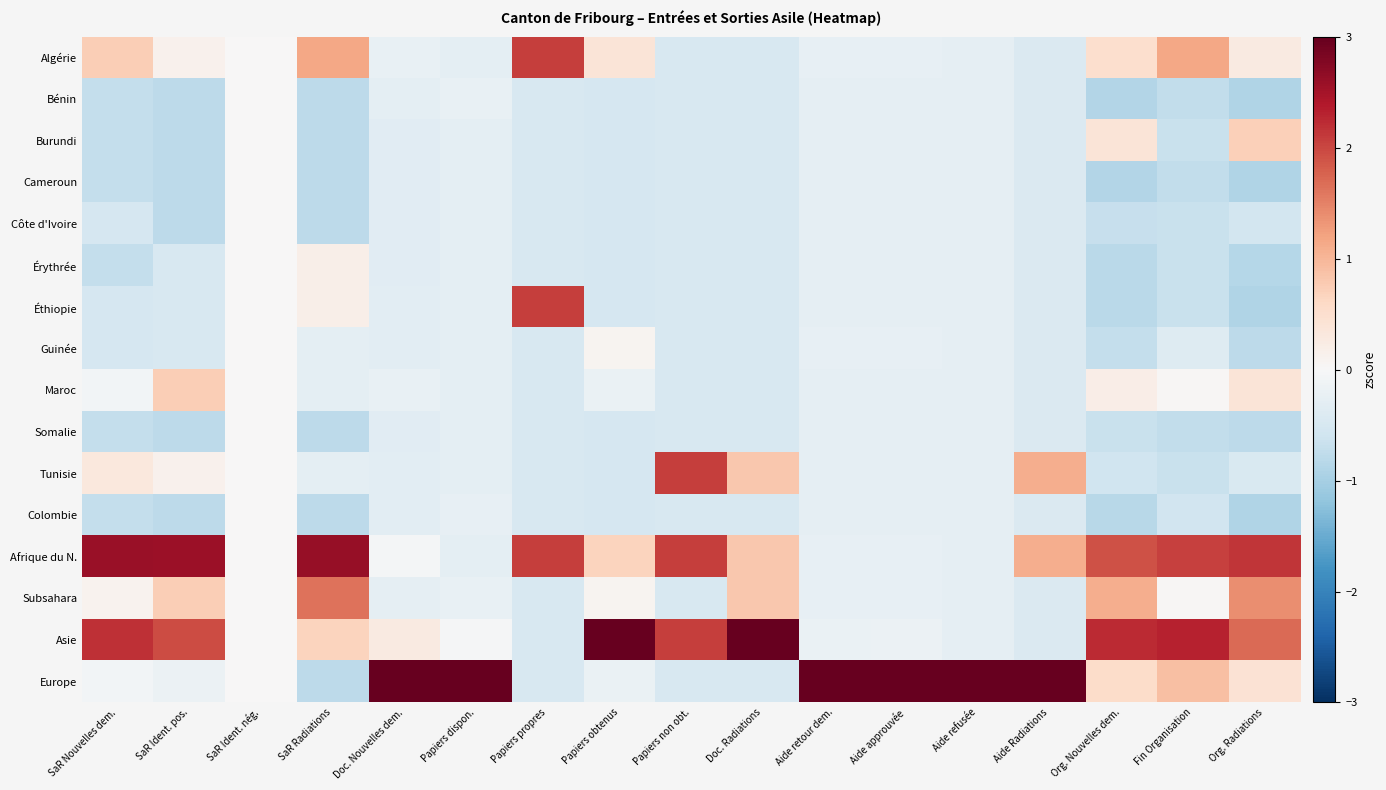

Reading left to right, transcribe all the data shown in this chart.

Algérie: SaR Nouvelles dem.=0.7	SaR Ident. pos.=0.1	SaR Ident. nég.=0.0	SaR Radiations=1.2	Doc. Nouvelles dem.=-0.2	Papiers dispon.=-0.3	Papiers propres=2.1	Papiers obtenus=0.4	Papiers non obt.=-0.5	Doc. Radiations=-0.5	Aide retour dem.=-0.3	Aide approuvée=-0.3	Aide refusée=-0.3	Aide Radiations=-0.4	Org. Nouvelles dem.=0.5	Fin Organisation=1.2	Org. Radiations=0.3
Bénin: SaR Nouvelles dem.=-0.7	SaR Ident. pos.=-0.8	SaR Ident. nég.=0.0	SaR Radiations=-0.8	Doc. Nouvelles dem.=-0.3	Papiers dispon.=-0.2	Papiers propres=-0.5	Papiers obtenus=-0.5	Papiers non obt.=-0.5	Doc. Radiations=-0.5	Aide retour dem.=-0.3	Aide approuvée=-0.3	Aide refusée=-0.3	Aide Radiations=-0.4	Org. Nouvelles dem.=-0.9	Fin Organisation=-0.7	Org. Radiations=-0.9
Burundi: SaR Nouvelles dem.=-0.7	SaR Ident. pos.=-0.8	SaR Ident. nég.=0.0	SaR Radiations=-0.8	Doc. Nouvelles dem.=-0.3	Papiers dispon.=-0.3	Papiers propres=-0.5	Papiers obtenus=-0.5	Papiers non obt.=-0.5	Doc. Radiations=-0.5	Aide retour dem.=-0.3	Aide approuvée=-0.3	Aide refusée=-0.3	Aide Radiations=-0.4	Org. Nouvelles dem.=0.4	Fin Organisation=-0.7	Org. Radiations=0.7
Cameroun: SaR Nouvelles dem.=-0.7	SaR Ident. pos.=-0.8	SaR Ident. nég.=0.0	SaR Radiations=-0.8	Doc. Nouvelles dem.=-0.3	Papiers dispon.=-0.3	Papiers propres=-0.5	Papiers obtenus=-0.5	Papiers non obt.=-0.5	Doc. Radiations=-0.5	Aide retour dem.=-0.3	Aide approuvée=-0.3	Aide refusée=-0.3	Aide Radiations=-0.4	Org. Nouvelles dem.=-0.9	Fin Organisation=-0.7	Org. Radiations=-0.9
Côte d'Ivoire: SaR Nouvelles dem.=-0.5	SaR Ident. pos.=-0.8	SaR Ident. nég.=0.0	SaR Radiations=-0.8	Doc. Nouvelles dem.=-0.3	Papiers dispon.=-0.3	Papiers propres=-0.5	Papiers obtenus=-0.5	Papiers non obt.=-0.5	Doc. Radiations=-0.5	Aide retour dem.=-0.3	Aide approuvée=-0.3	Aide refusée=-0.3	Aide Radiations=-0.4	Org. Nouvelles dem.=-0.7	Fin Organisation=-0.7	Org. Radiations=-0.6
Érythrée: SaR Nouvelles dem.=-0.7	SaR Ident. pos.=-0.5	SaR Ident. nég.=0.0	SaR Radiations=0.2	Doc. Nouvelles dem.=-0.3	Papiers dispon.=-0.3	Papiers propres=-0.5	Papiers obtenus=-0.5	Papiers non obt.=-0.5	Doc. Radiations=-0.5	Aide retour dem.=-0.3	Aide approuvée=-0.3	Aide refusée=-0.3	Aide Radiations=-0.4	Org. Nouvelles dem.=-0.8	Fin Organisation=-0.7	Org. Radiations=-0.8
Éthiopie: SaR Nouvelles dem.=-0.5	SaR Ident. pos.=-0.5	SaR Ident. nég.=0.0	SaR Radiations=0.2	Doc. Nouvelles dem.=-0.3	Papiers dispon.=-0.3	Papiers propres=2.1	Papiers obtenus=-0.5	Papiers non obt.=-0.5	Doc. Radiations=-0.5	Aide retour dem.=-0.3	Aide approuvée=-0.3	Aide refusée=-0.3	Aide Radiations=-0.4	Org. Nouvelles dem.=-0.8	Fin Organisation=-0.7	Org. Radiations=-0.9
Guinée: SaR Nouvelles dem.=-0.5	SaR Ident. pos.=-0.5	SaR Ident. nég.=0.0	SaR Radiations=-0.3	Doc. Nouvelles dem.=-0.3	Papiers dispon.=-0.3	Papiers propres=-0.5	Papiers obtenus=0.1	Papiers non obt.=-0.5	Doc. Radiations=-0.5	Aide retour dem.=-0.3	Aide approuvée=-0.3	Aide refusée=-0.3	Aide Radiations=-0.4	Org. Nouvelles dem.=-0.7	Fin Organisation=-0.4	Org. Radiations=-0.8
Maroc: SaR Nouvelles dem.=-0.1	SaR Ident. pos.=0.7	SaR Ident. nég.=0.0	SaR Radiations=-0.3	Doc. Nouvelles dem.=-0.2	Papiers dispon.=-0.3	Papiers propres=-0.5	Papiers obtenus=-0.2	Papiers non obt.=-0.5	Doc. Radiations=-0.5	Aide retour dem.=-0.3	Aide approuvée=-0.3	Aide refusée=-0.3	Aide Radiations=-0.4	Org. Nouvelles dem.=0.2	Fin Organisation=0.0	Org. Radiations=0.4
Somalie: SaR Nouvelles dem.=-0.7	SaR Ident. pos.=-0.8	SaR Ident. nég.=0.0	SaR Radiations=-0.8	Doc. Nouvelles dem.=-0.3	Papiers dispon.=-0.3	Papiers propres=-0.5	Papiers obtenus=-0.5	Papiers non obt.=-0.5	Doc. Radiations=-0.5	Aide retour dem.=-0.3	Aide approuvée=-0.3	Aide refusée=-0.3	Aide Radiations=-0.4	Org. Nouvelles dem.=-0.7	Fin Organisation=-0.7	Org. Radiations=-0.8
Tunisie: SaR Nouvelles dem.=0.3	SaR Ident. pos.=0.1	SaR Ident. nég.=0.0	SaR Radiations=-0.3	Doc. Nouvelles dem.=-0.3	Papiers dispon.=-0.3	Papiers propres=-0.5	Papiers obtenus=-0.5	Papiers non obt.=2.1	Doc. Radiations=0.8	Aide retour dem.=-0.3	Aide approuvée=-0.3	Aide refusée=-0.3	Aide Radiations=1.1	Org. Nouvelles dem.=-0.6	Fin Organisation=-0.7	Org. Radiations=-0.5
Colombie: SaR Nouvelles dem.=-0.7	SaR Ident. pos.=-0.8	SaR Ident. nég.=0.0	SaR Radiations=-0.8	Doc. Nouvelles dem.=-0.3	Papiers dispon.=-0.3	Papiers propres=-0.5	Papiers obtenus=-0.5	Papiers non obt.=-0.5	Doc. Radiations=-0.5	Aide retour dem.=-0.3	Aide approuvée=-0.3	Aide refusée=-0.3	Aide Radiations=-0.4	Org. Nouvelles dem.=-0.8	Fin Organisation=-0.6	Org. Radiations=-0.9
Afrique du N.: SaR Nouvelles dem.=2.6	SaR Ident. pos.=2.6	SaR Ident. nég.=0.0	SaR Radiations=2.6	Doc. Nouvelles dem.=-0.1	Papiers dispon.=-0.3	Papiers propres=2.1	Papiers obtenus=0.7	Papiers non obt.=2.1	Doc. Radiations=0.8	Aide retour dem.=-0.3	Aide approuvée=-0.3	Aide refusée=-0.3	Aide Radiations=1.1	Org. Nouvelles dem.=1.9	Fin Organisation=2.0	Org. Radiations=2.1
Subsahara: SaR Nouvelles dem.=0.1	SaR Ident. pos.=0.7	SaR Ident. nég.=0.0	SaR Radiations=1.6	Doc. Nouvelles dem.=-0.3	Papiers dispon.=-0.2	Papiers propres=-0.5	Papiers obtenus=0.1	Papiers non obt.=-0.5	Doc. Radiations=0.8	Aide retour dem.=-0.3	Aide approuvée=-0.3	Aide refusée=-0.3	Aide Radiations=-0.4	Org. Nouvelles dem.=1.1	Fin Organisation=0.0	Org. Radiations=1.4
Asie: SaR Nouvelles dem.=2.2	SaR Ident. pos.=2.0	SaR Ident. nég.=0.0	SaR Radiations=0.7	Doc. Nouvelles dem.=0.3	Papiers dispon.=-0.0	Papiers propres=-0.5	Papiers obtenus=3.6	Papiers non obt.=2.1	Doc. Radiations=3.4	Aide retour dem.=-0.2	Aide approuvée=-0.2	Aide refusée=-0.3	Aide Radiations=-0.4	Org. Nouvelles dem.=2.2	Fin Organisation=2.3	Org. Radiations=1.7
Europe: SaR Nouvelles dem.=-0.1	SaR Ident. pos.=-0.2	SaR Ident. nég.=0.0	SaR Radiations=-0.8	Doc. Nouvelles dem.=3.8	Papiers dispon.=3.9	Papiers propres=-0.5	Papiers obtenus=-0.2	Papiers non obt.=-0.5	Doc. Radiations=-0.5	Aide retour dem.=3.9	Aide approuvée=3.9	Aide refusée=3.9	Aide Radiations=3.4	Org. Nouvelles dem.=0.6	Fin Organisation=0.9	Org. Radiations=0.4